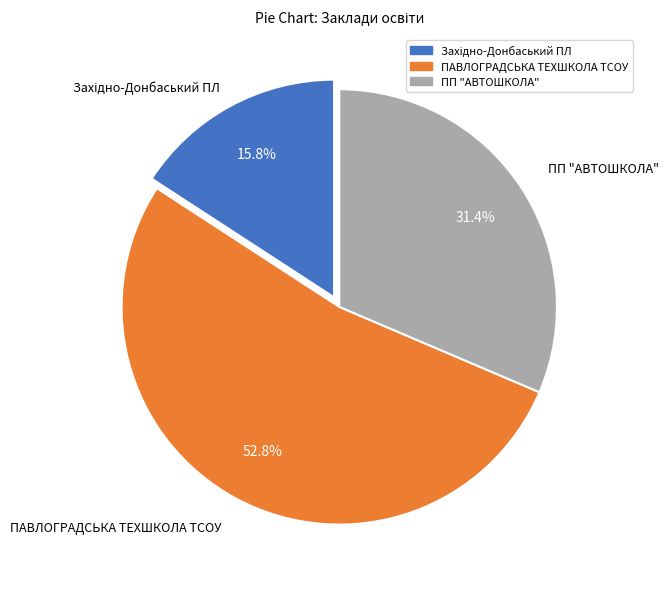

To the nearest percent, what is the difference between the largest and smallest slice percentages?

37%